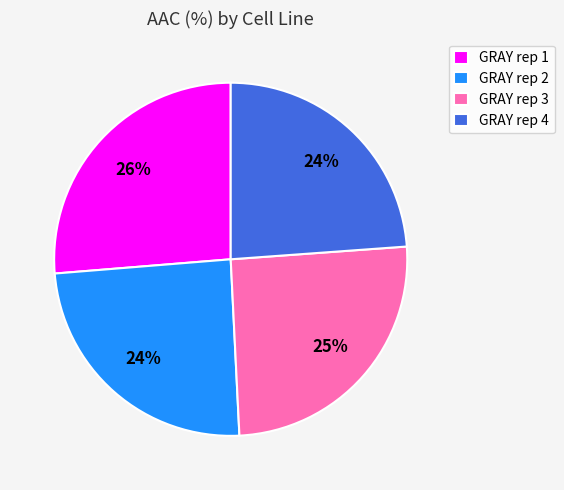

How many slices are in this pie chart?

4